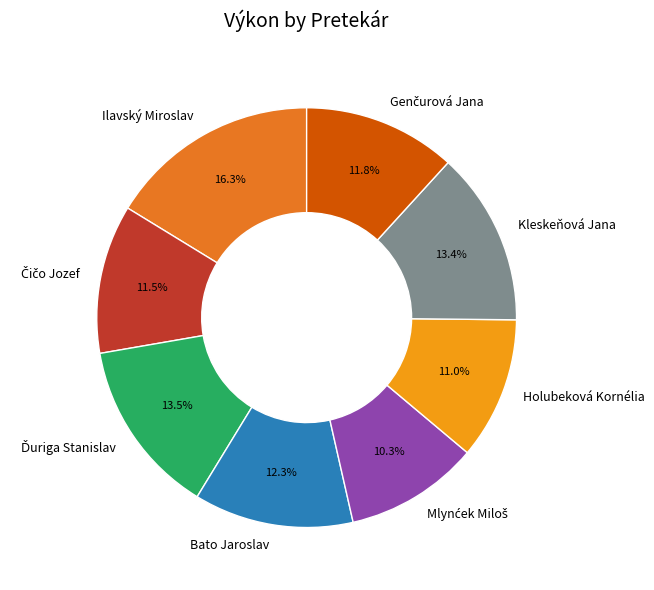

Is there any slice that represents more than half of the pie?

No